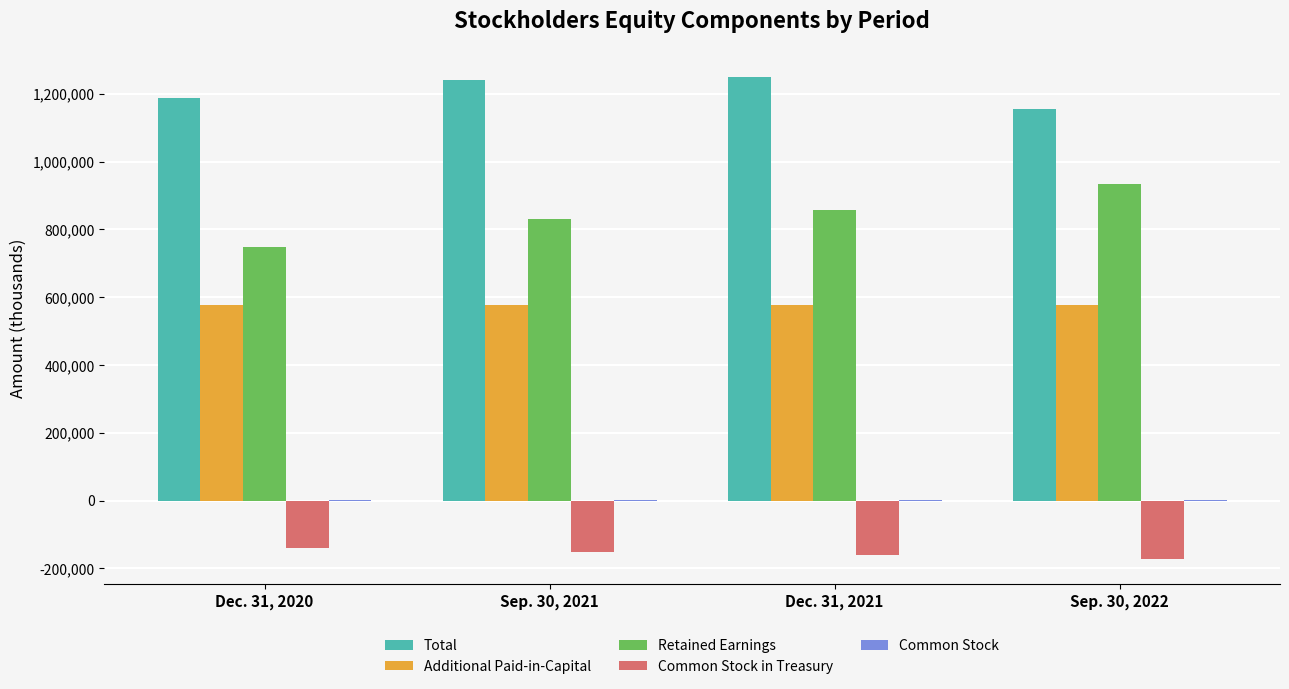

What is the highest value of the Retained Earnings series?

935170